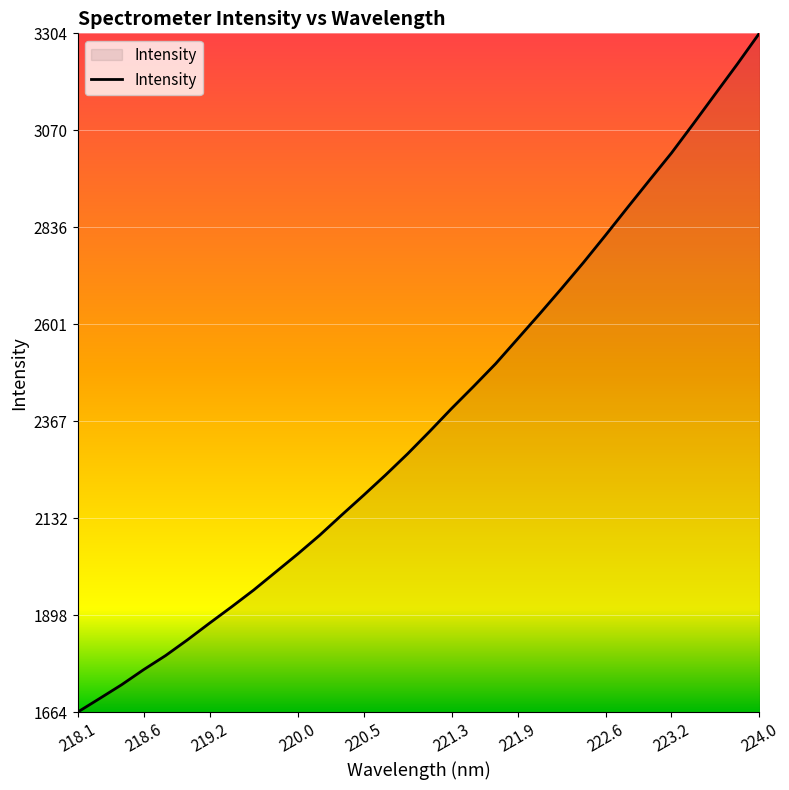

What is the difference between the maximum and minimum values?

1640.9